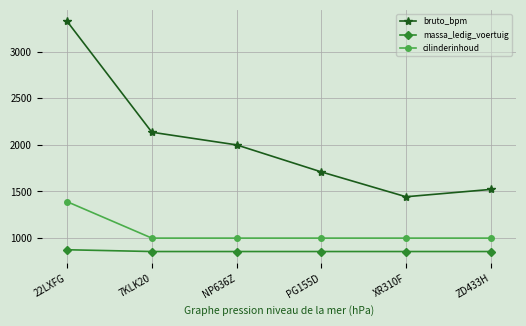

True or false: cilinderinhoud has more than 2 points higher than both neighbors.

False